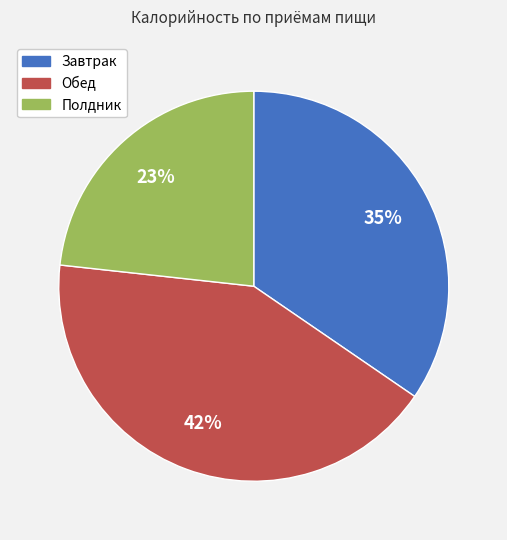

Between Завтрак and Полдник, which is larger?

Завтрак